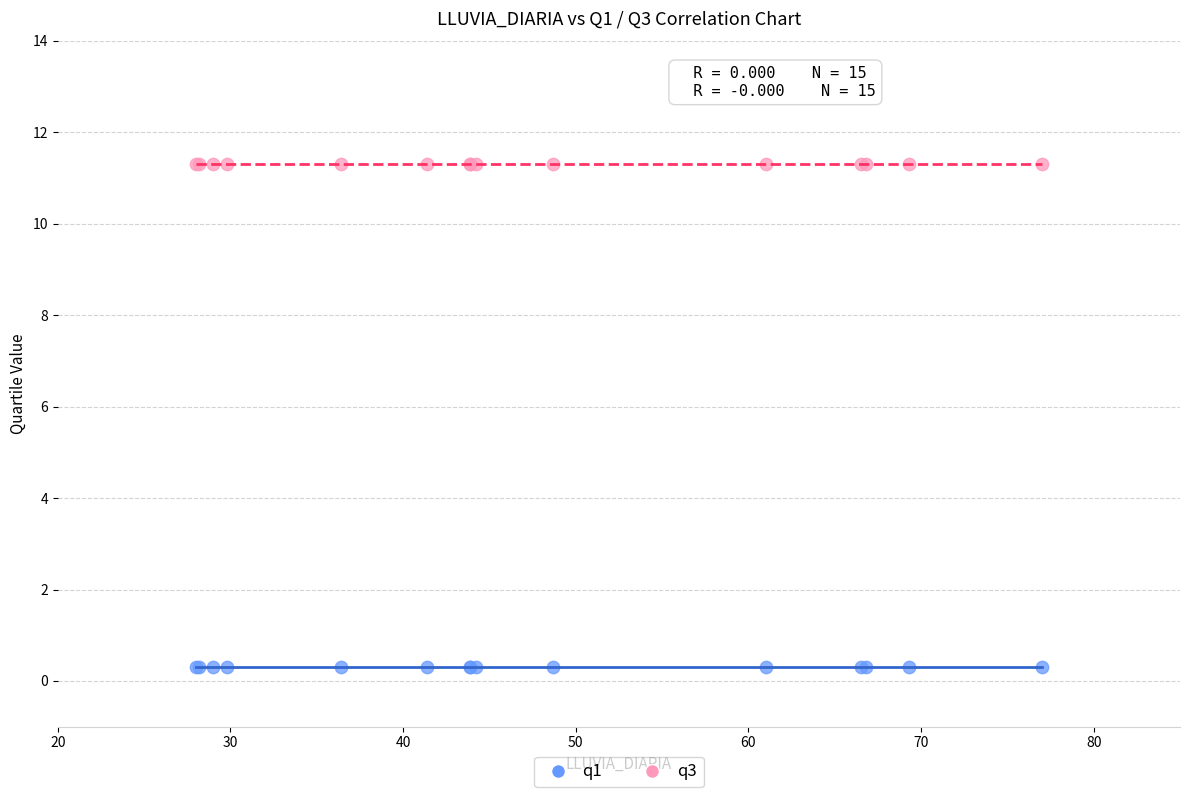

Which series contains the highest Y value?

q3